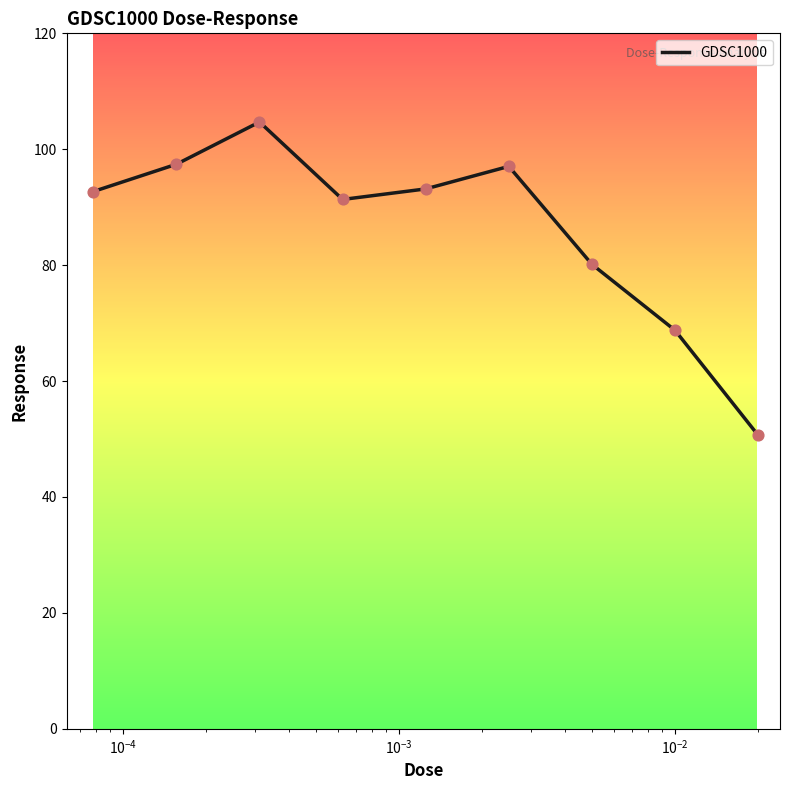

What is the maximum value shown in the chart?

104.7